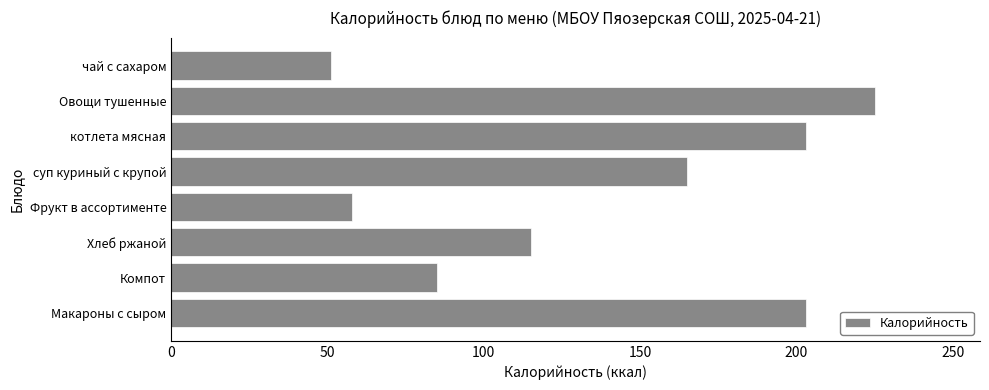

How many data points does each series have?

8